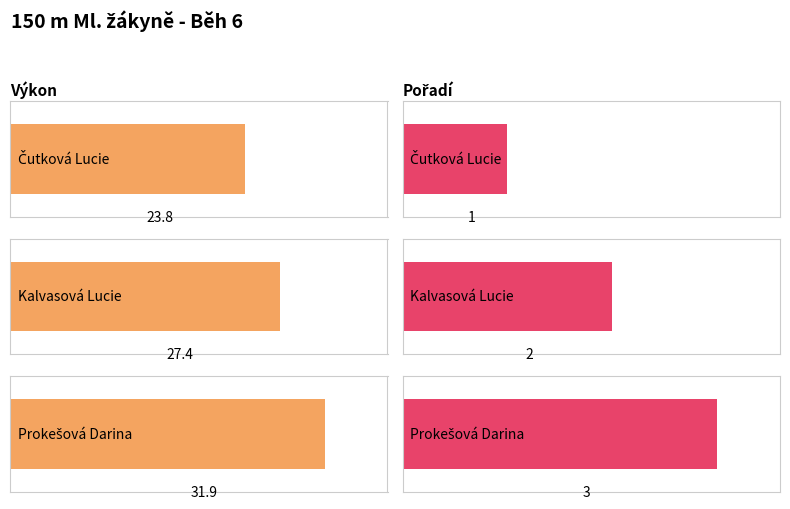

What is the spread (max minus min) of values at Prokešová Darina?

28.9